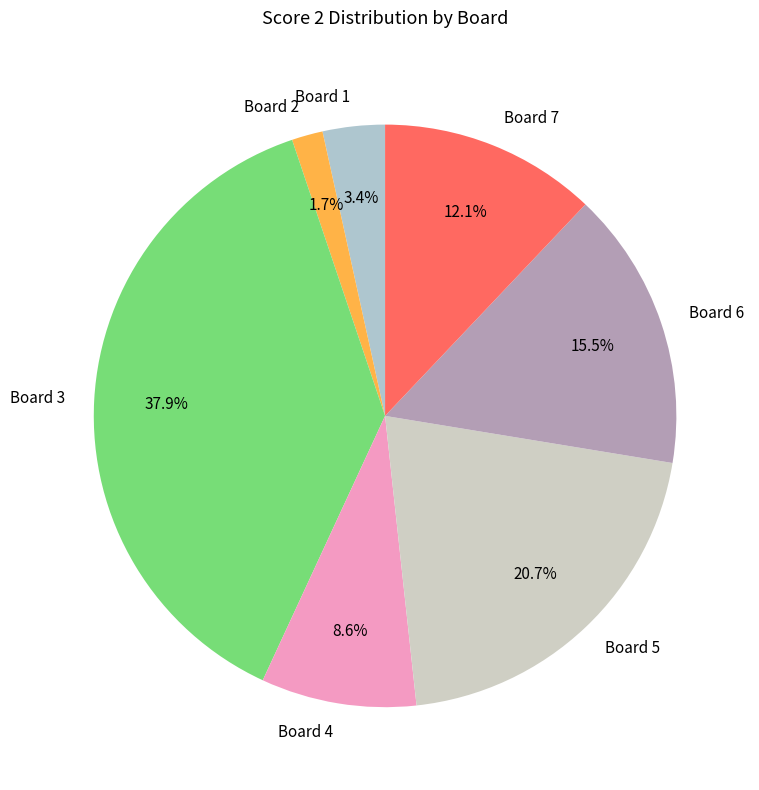

To the nearest percent, what is the combined percentage of Board 4 and Board 1?

12%